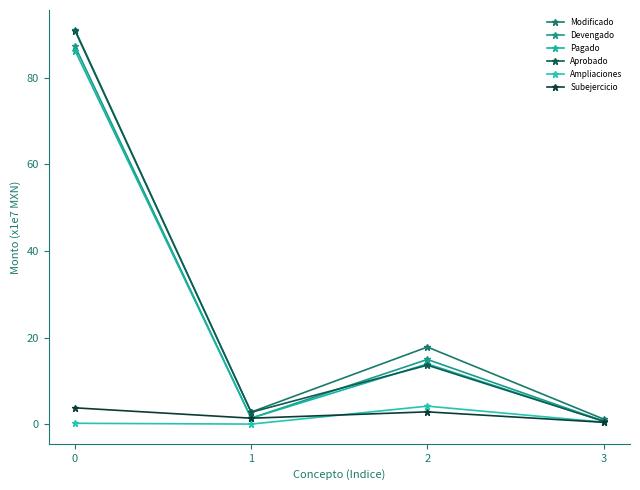

At how many categories does at least one series exceed 71?

1